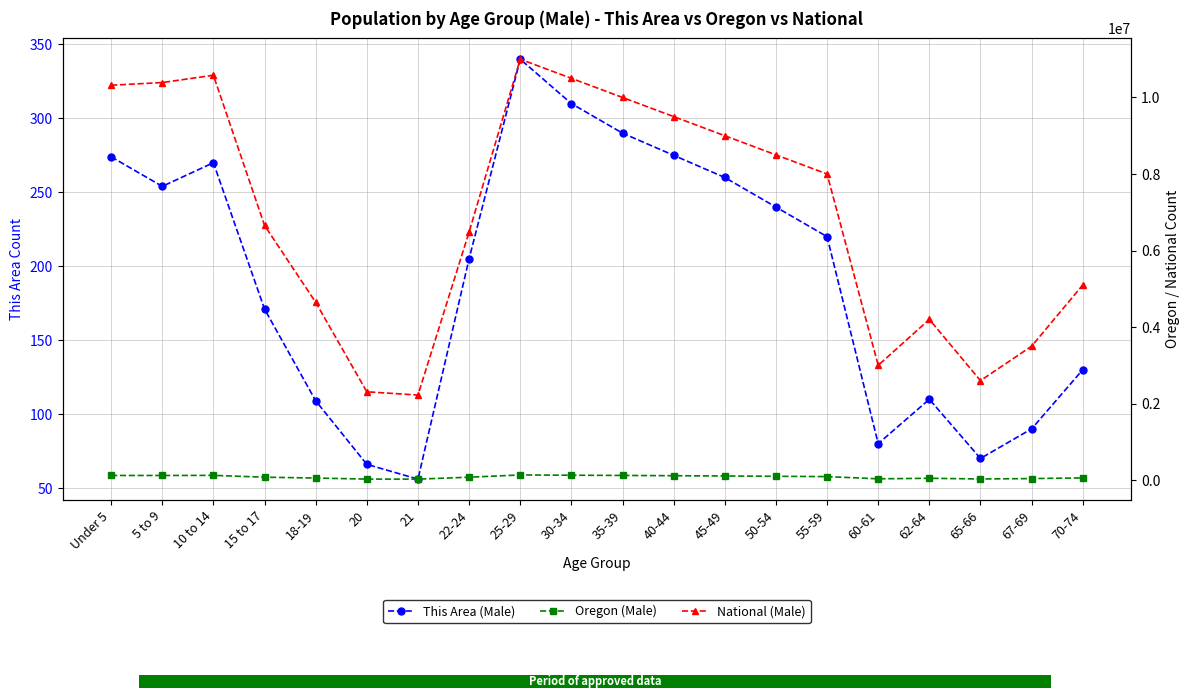

Rank the categories by Oregon (Male) value from lowest to highest.

21, 20, 65-66, 60-61, 67-69, 62-64, 18-19, 70-74, 22-24, 15 to 17, 55-59, 50-54, 45-49, 40-44, 5 to 9, Under 5, 35-39, 10 to 14, 30-34, 25-29